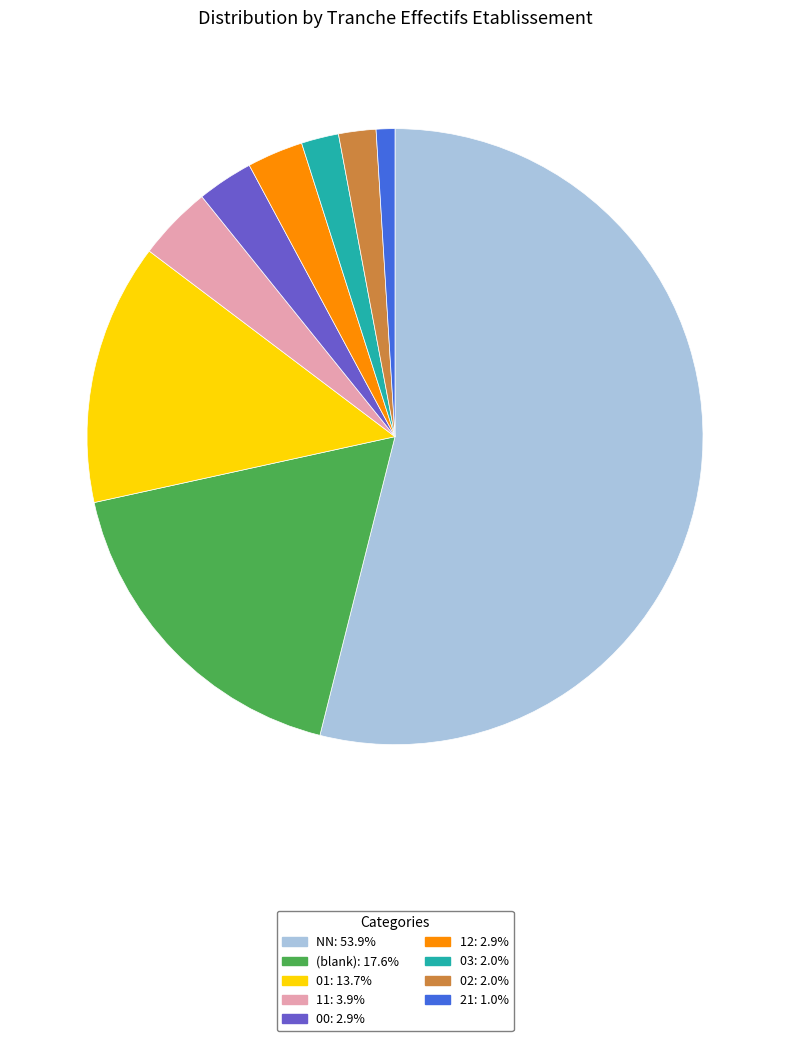

How many segments does this pie chart have?

9